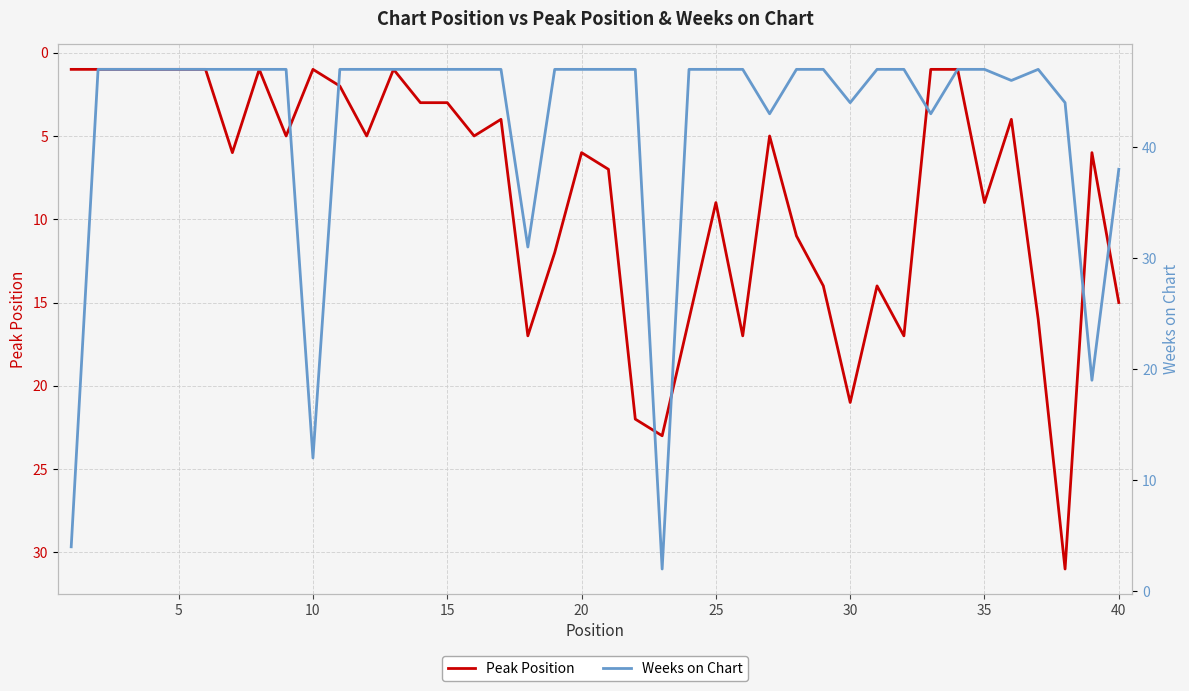

How many interior local peaks does the Peak Position series have?

11